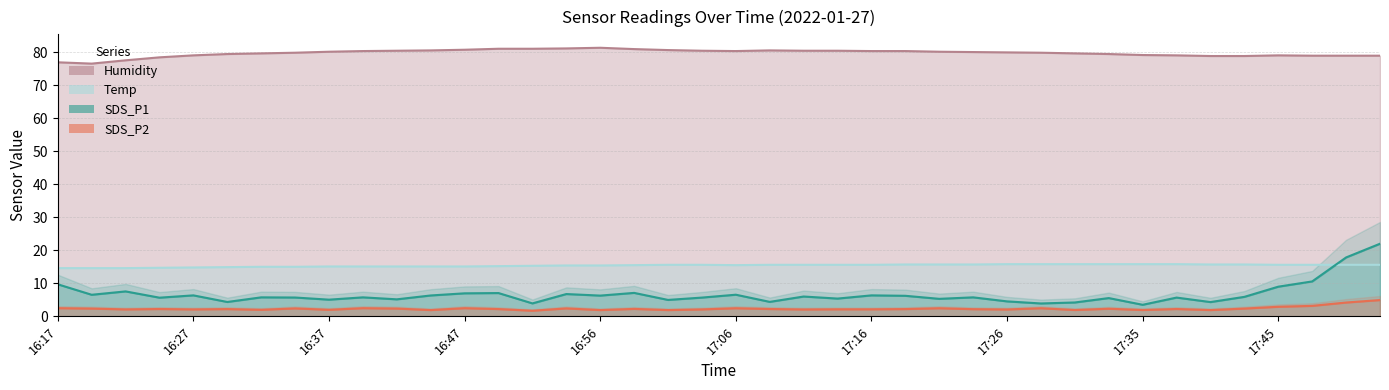

True or false: Humidity and SDS_P2 intersect in this chart.

False